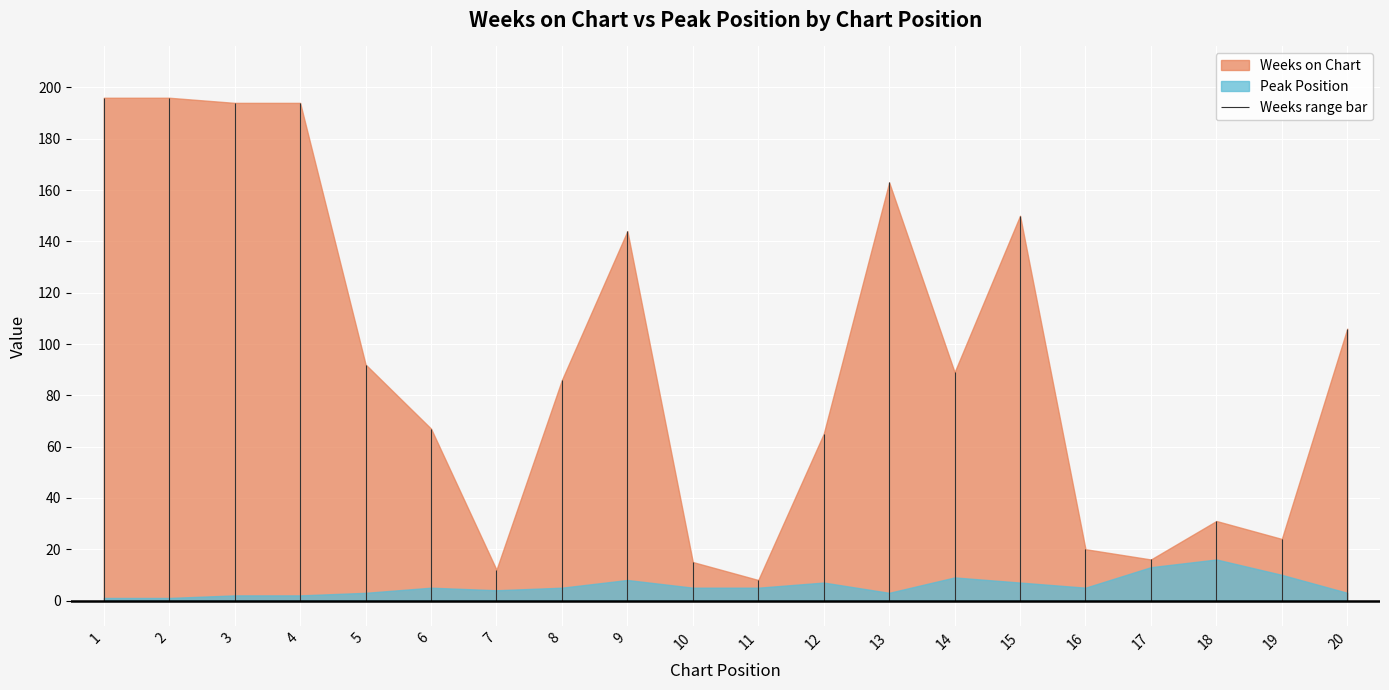

What is the spread (max minus min) of values at 20?

103